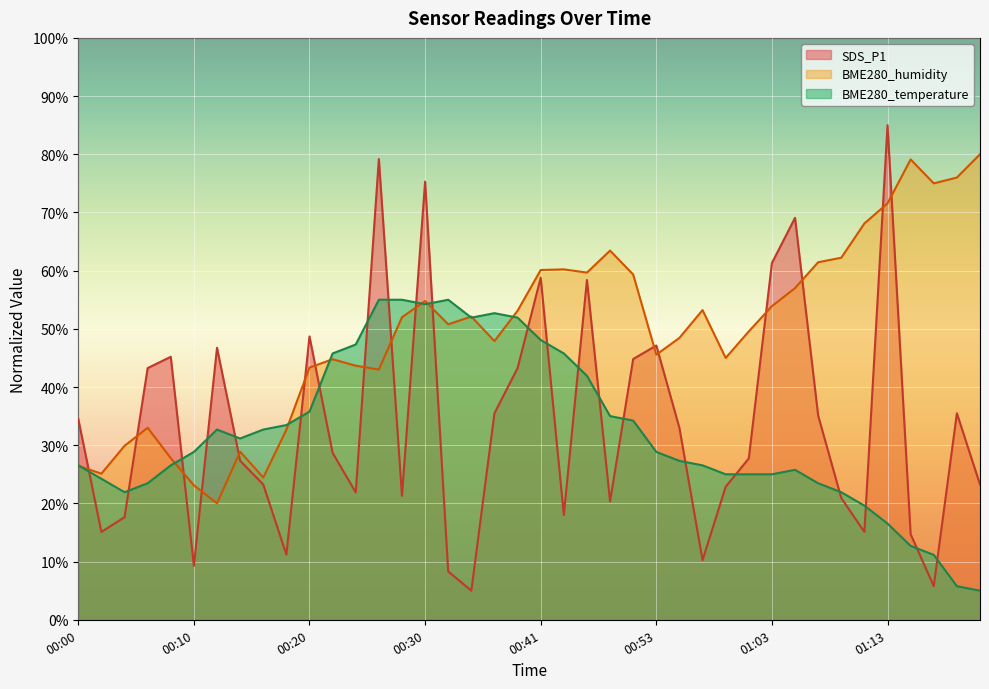

How many times do BME280_humidity and SDS_P1 cross each other?

17